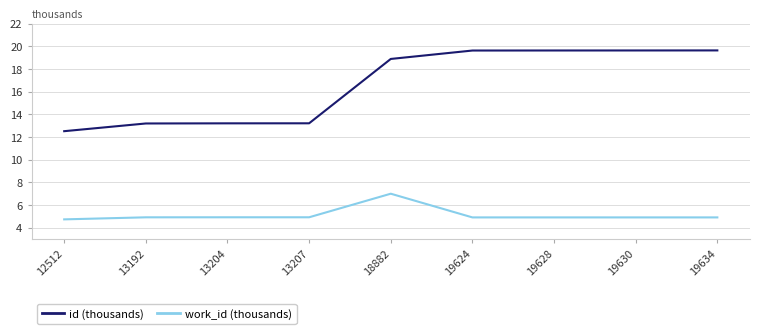

How many lines are shown in the chart?

2